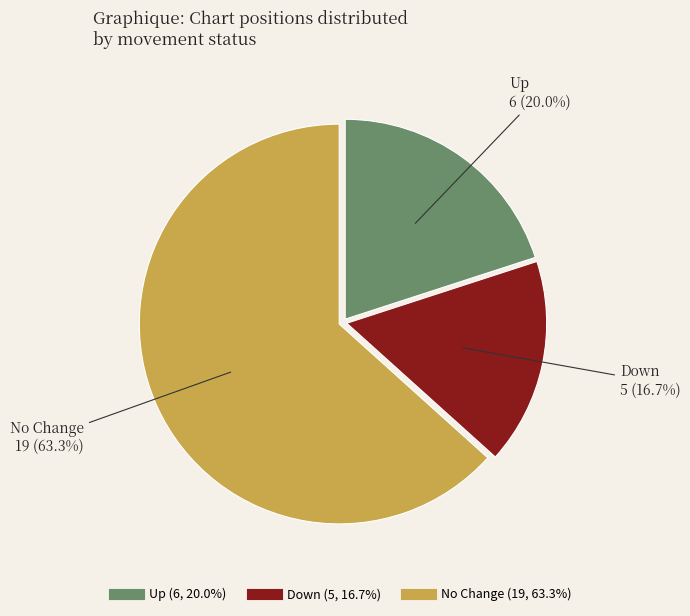

To the nearest percent, what is the average slice percentage?

33%